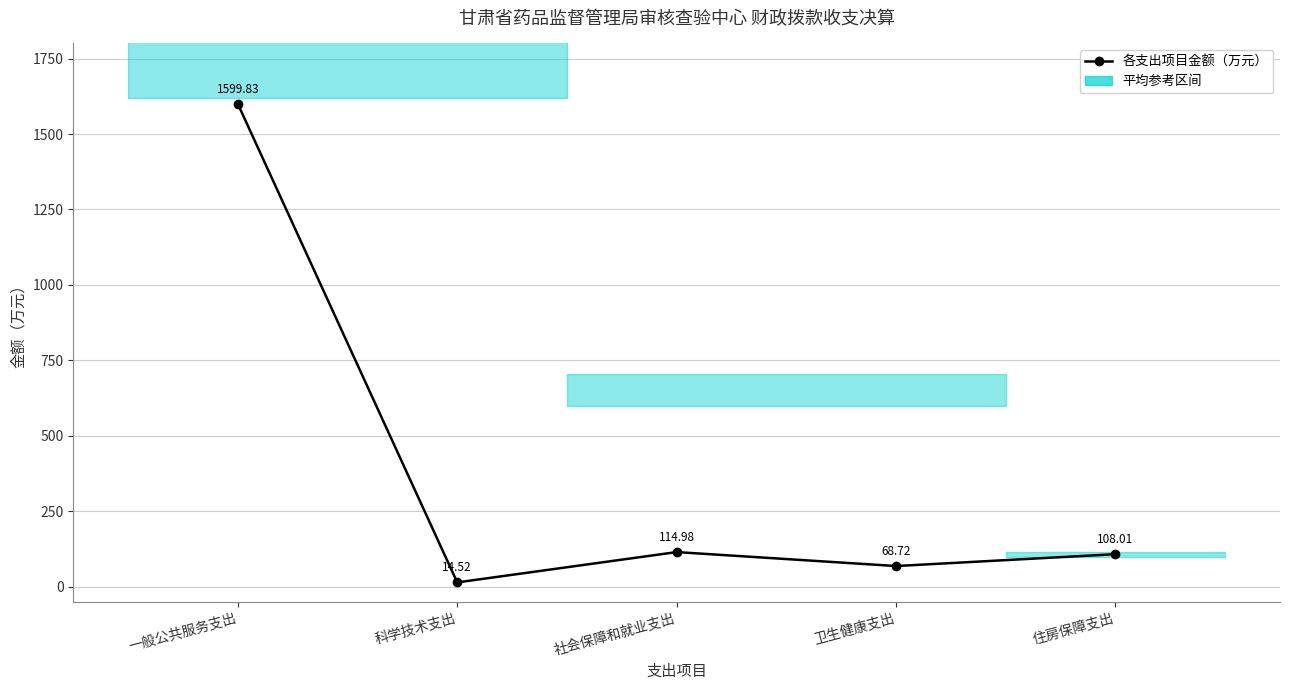

How many lines are shown in the chart?

1